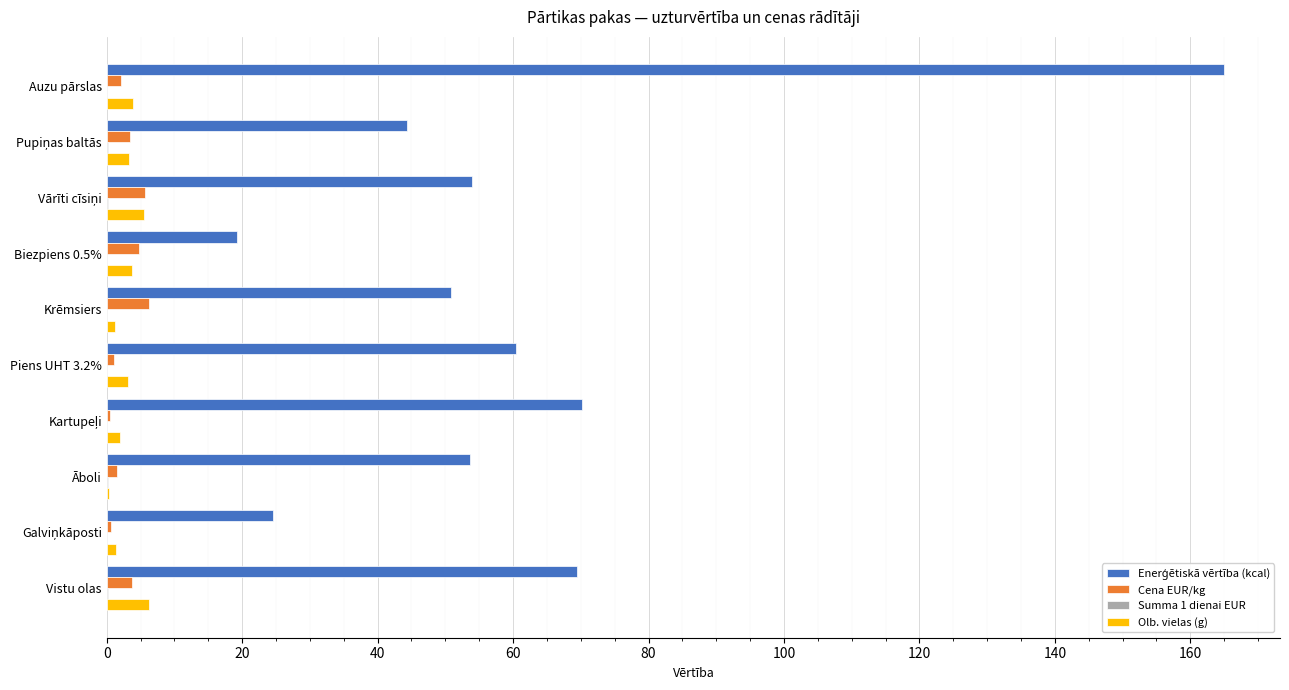

Which label corresponds to the largest value in the chart?

Auzu pārslas